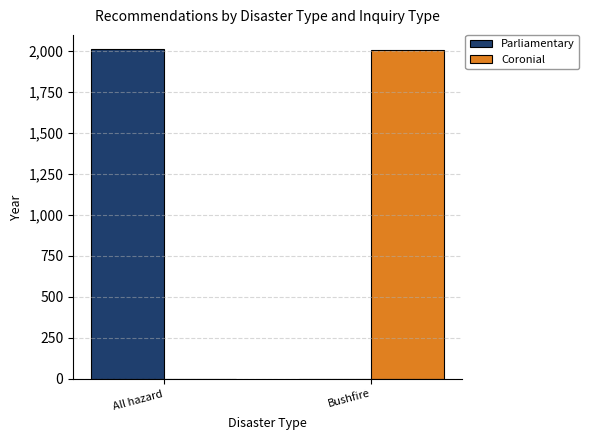

What is the sum of all Parliamentary values?

2013